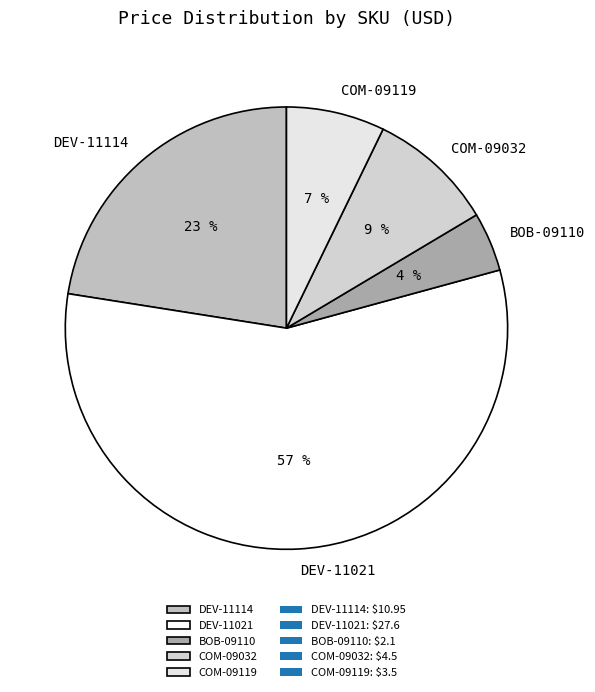

Which has a higher value, COM-09119 or COM-09032?

COM-09032